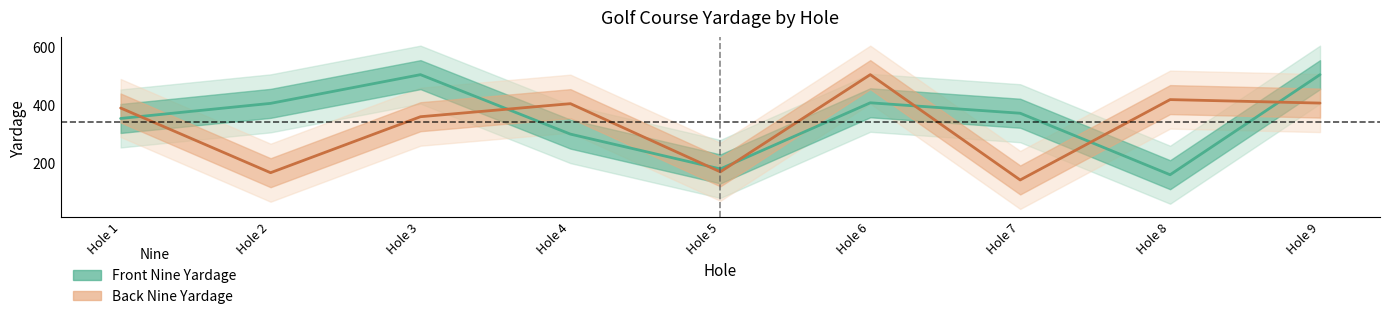

How many categories are shown in the chart?

9